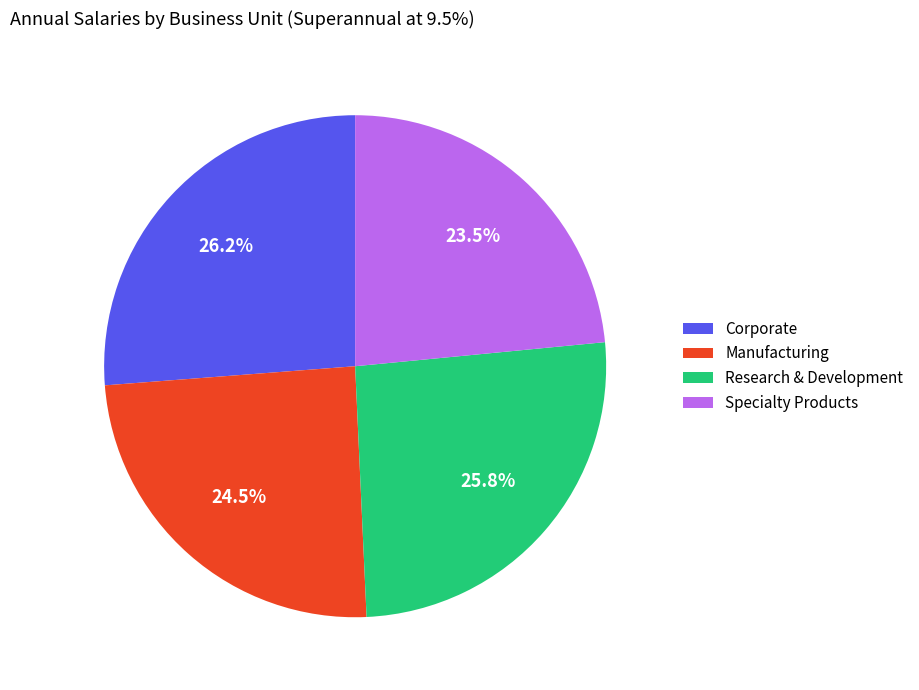

To the nearest percent, what is the combined percentage of Research & Development and Corporate?

52%